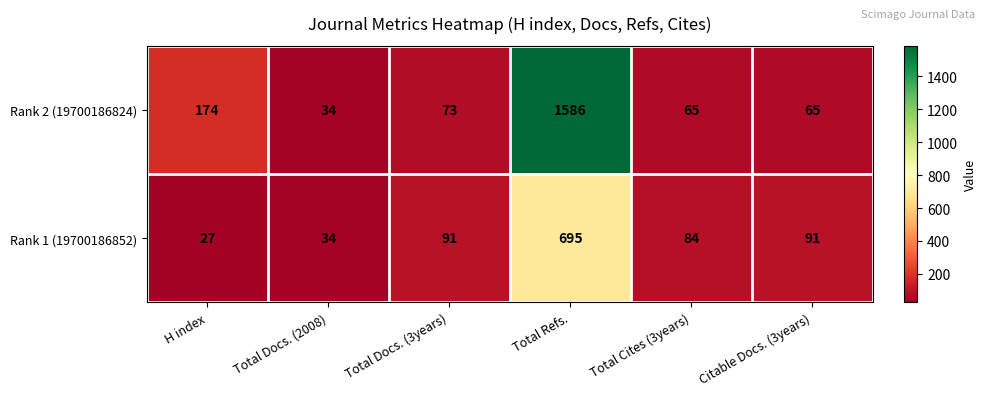

Which series has the widest spread of values?

Rank 2 (19700186824)